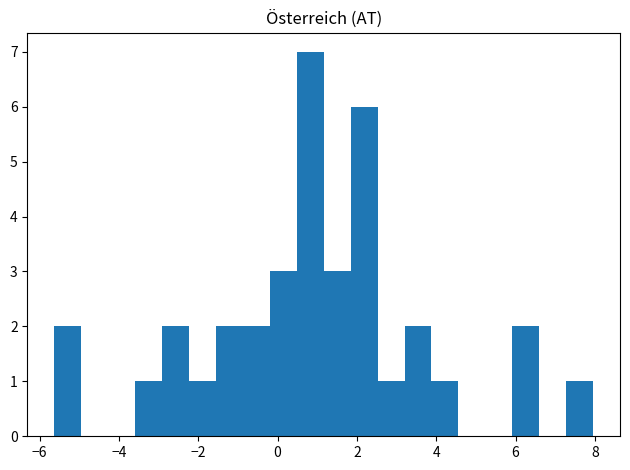

Around what value on the x-axis is the tallest bar? Give the approximate position of its centre, as read against the axis.

0.8